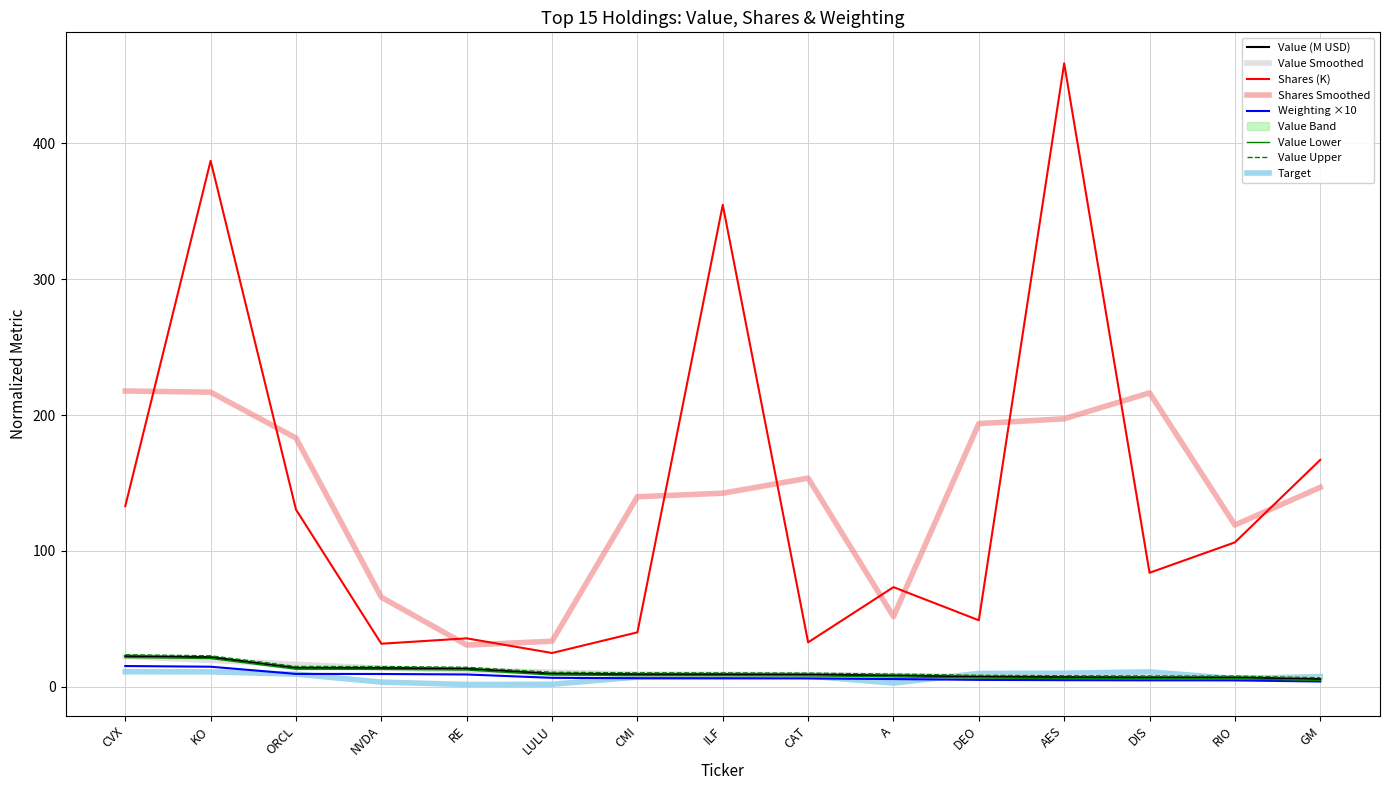

What is the smallest value displayed?

3.7